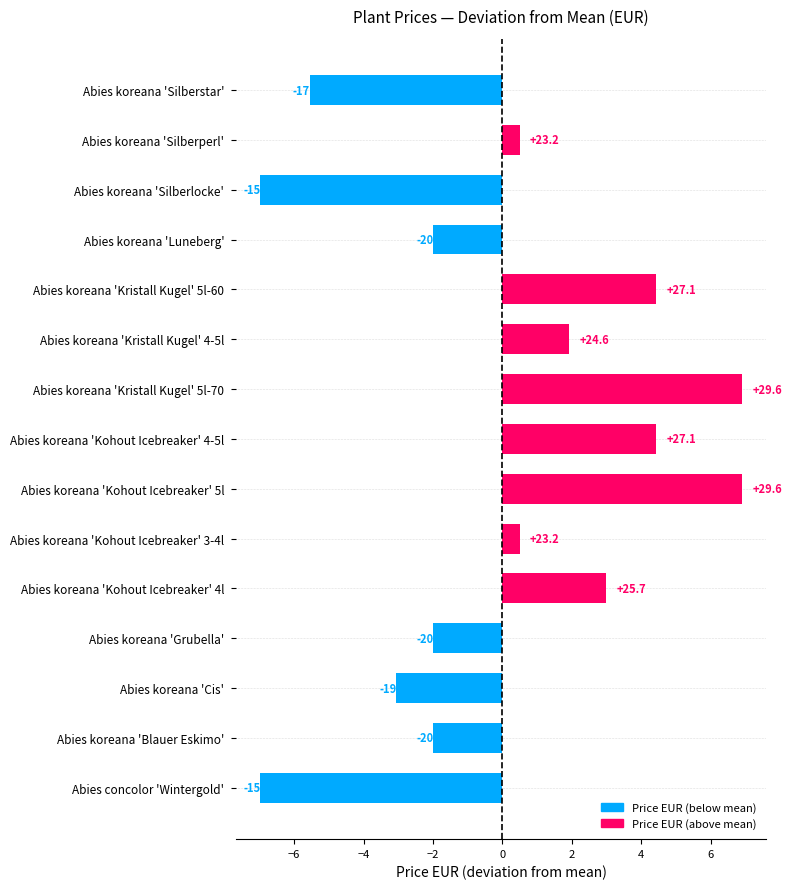

How many negative values are there?

7